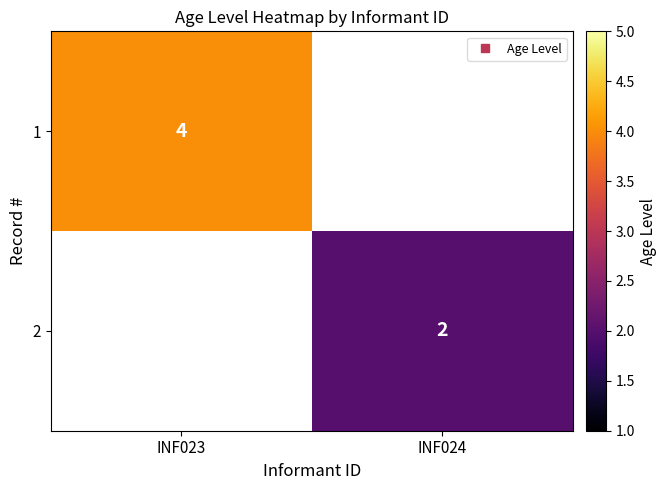

What is the greatest value displayed?

4.0